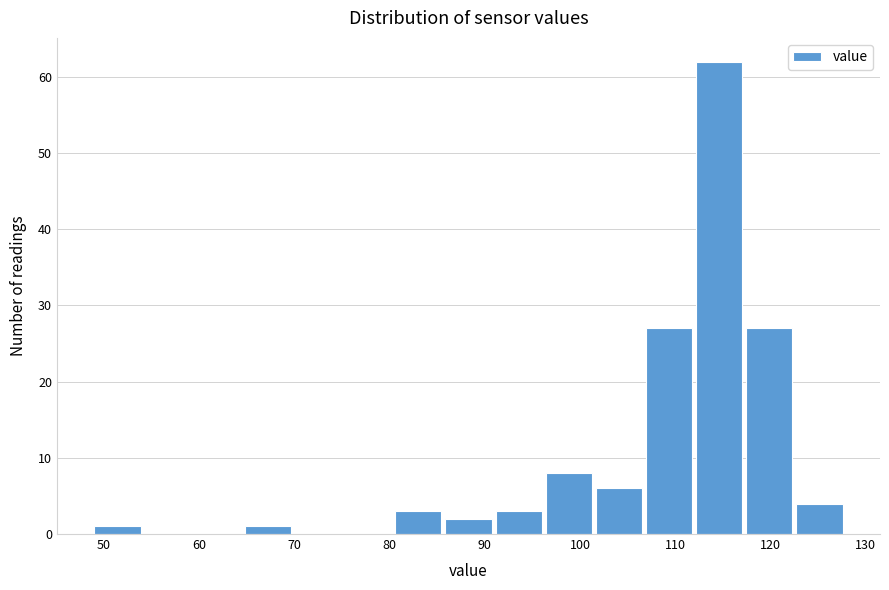

What is the height of the bar covering 86 to 91 on the x-axis? Neither the bar edges nor the heights are printed on the chart, so give them approximately, as read against the axes.

2